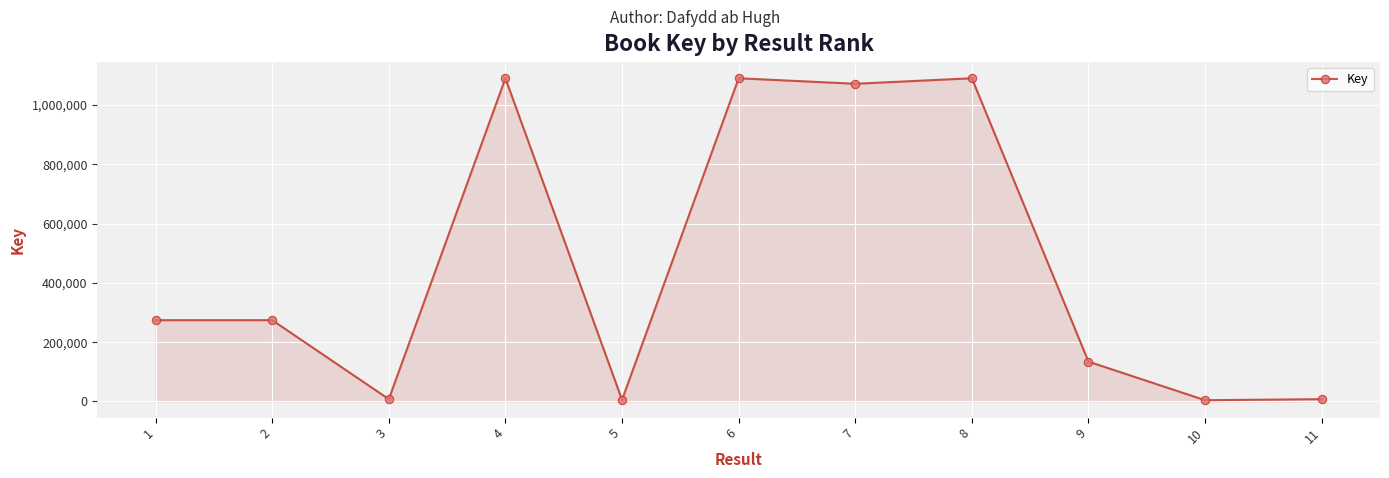

Is it true that the value at 7 is 1648655?

False